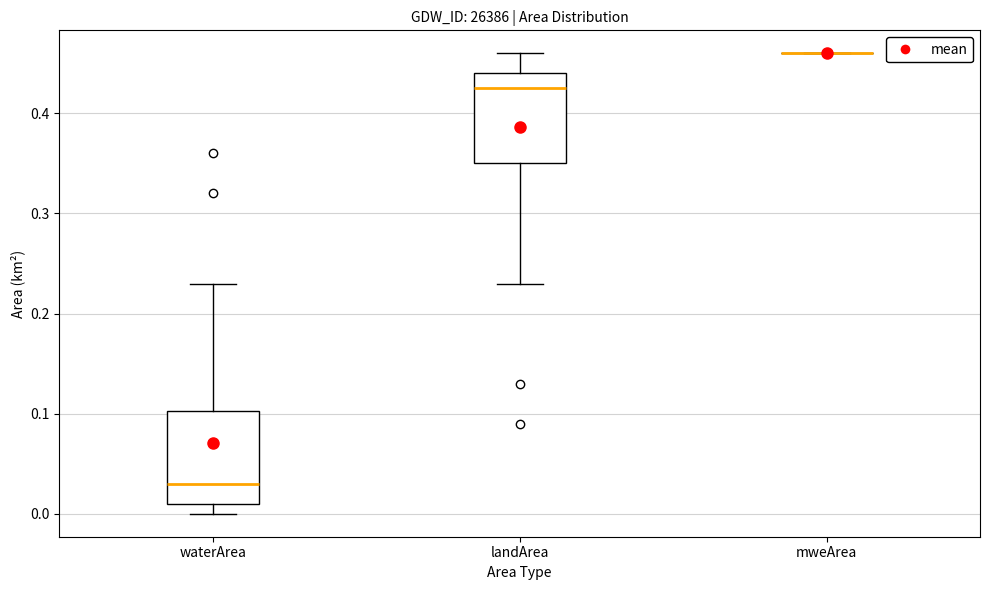

Reading left to right, transcribe this box plot: for each box, give where its median line is, the range the box spans, and where its two whiskers end, as read against the y-axis. The values are not printed on the chart, so give them approximately, as read against the axis.

waterArea: median 0.03, box 0.01 to 0.10, whiskers 0.00 to 0.23
landArea: median 0.43, box 0.35 to 0.44, whiskers 0.23 to 0.46
mweArea: box collapsed to a line at 0.46, whiskers 0.46 to 0.46